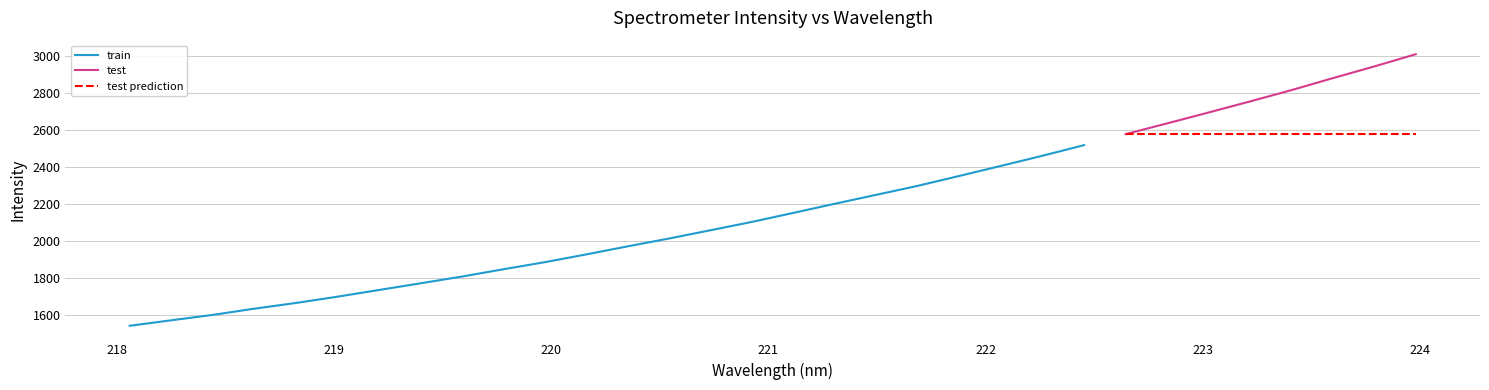

What is the value of the 2nd point from the left?

1571.1